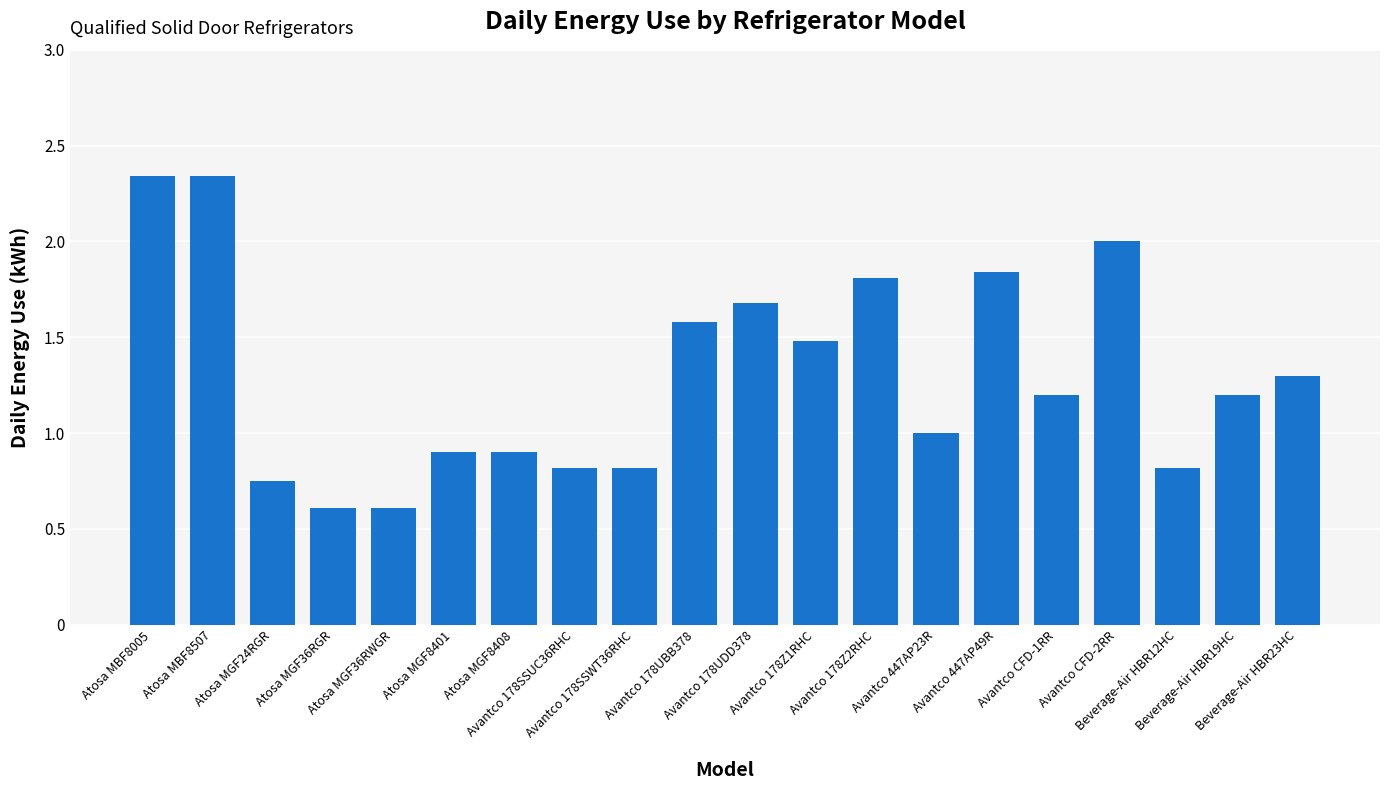

How many distinct data groups are displayed?

1